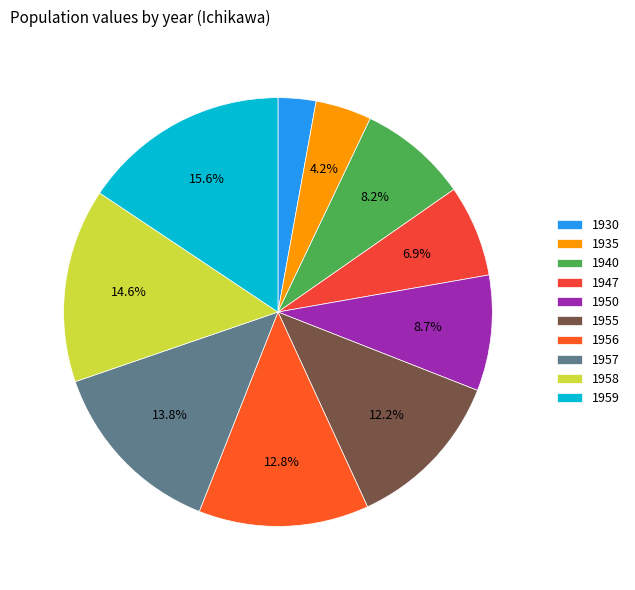

What is the change in value from 1947 to 1956?

+216928